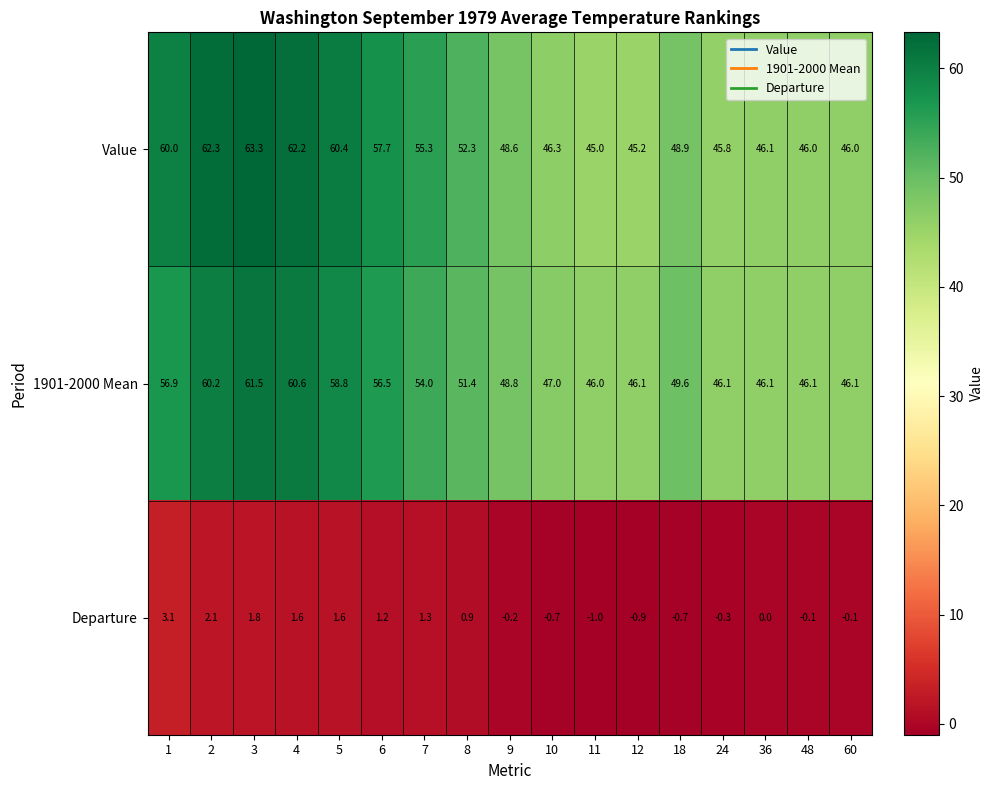

What is the greatest value displayed?

63.3